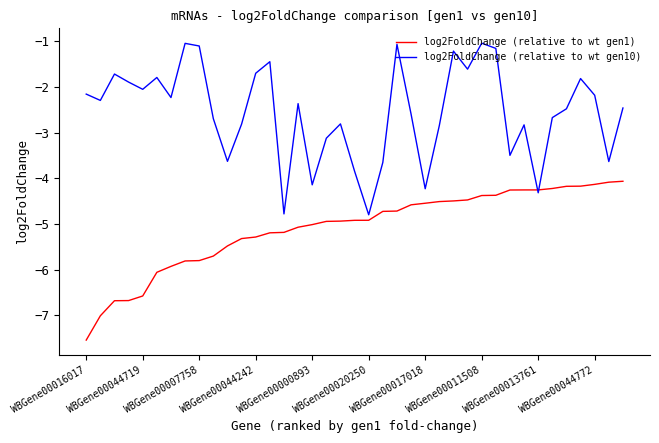

What is the smallest value displayed?

-7.5